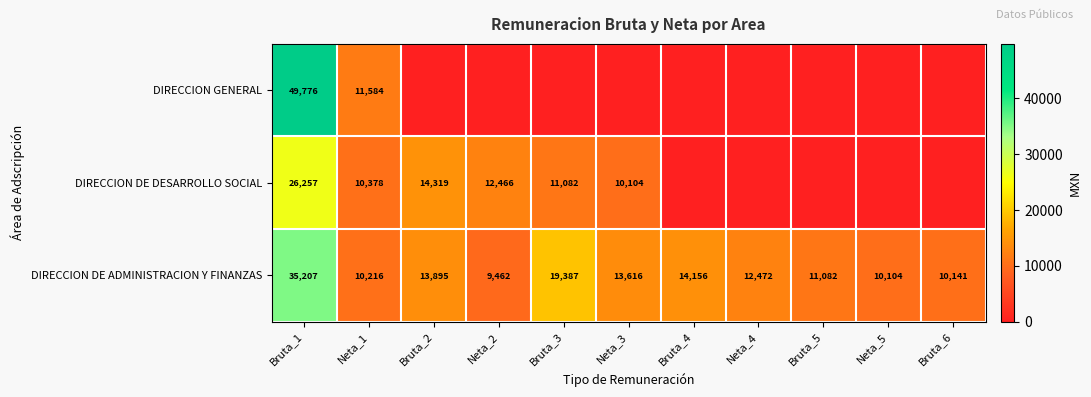

What is the sum of the DIRECCION GENERAL values at Neta_1 and Bruta_1?

61360